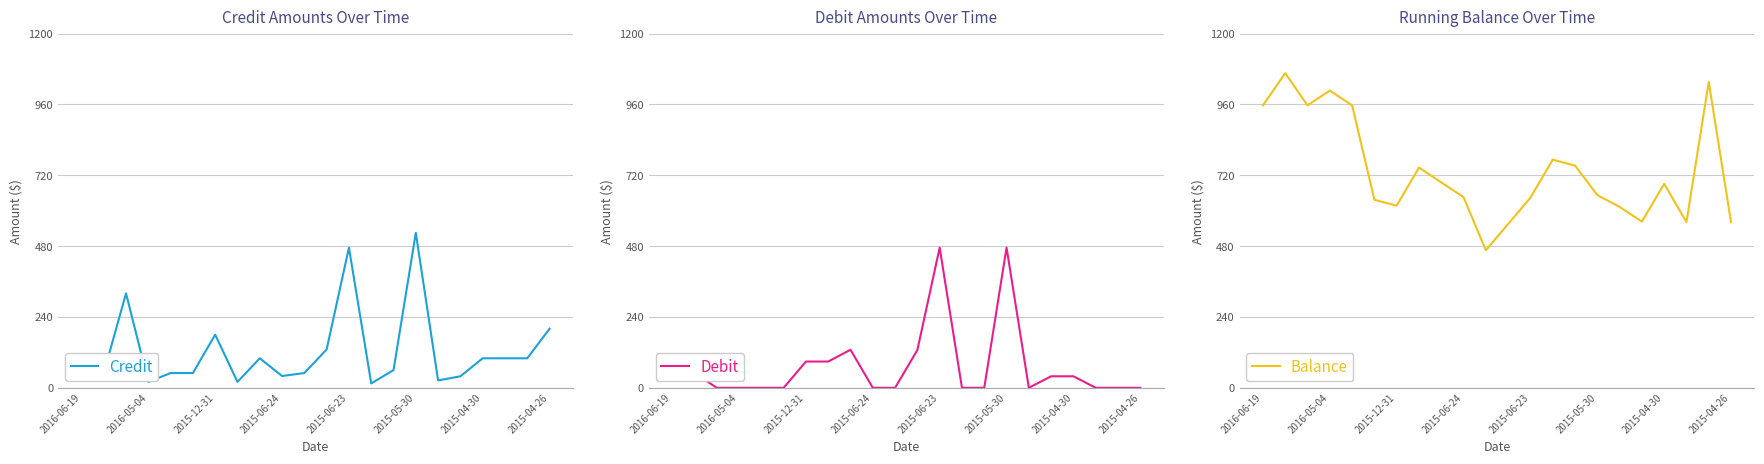

Reading left to right, transcribe all the data shown in this chart.

Credit: 109.0	50.0	320.0	20.0	50.0	50.0	180.0	20.0	100.0	40.0	50.0	130.0	475.0	15.0	60.0	525.0	25.0	39.0	100.0	100.0	100.0	200.0
Debit: 109.0	50.0	0.0	0.0	0.0	0.0	89.0	89.0	128.9	0.0	0.0	128.1	475.0	0.0	0.0	475.0	0.0	39.0	39.0	0.0	0.0	0.0
Balance: 957.2	1066.2	957.2	1007.1	957.1	637.1	617.1	746.1	696.1	646.1	466.1	555.1	644.1	773.0	753.0	653.0	613.0	563.0	691.1	561.1	1036.2	561.1